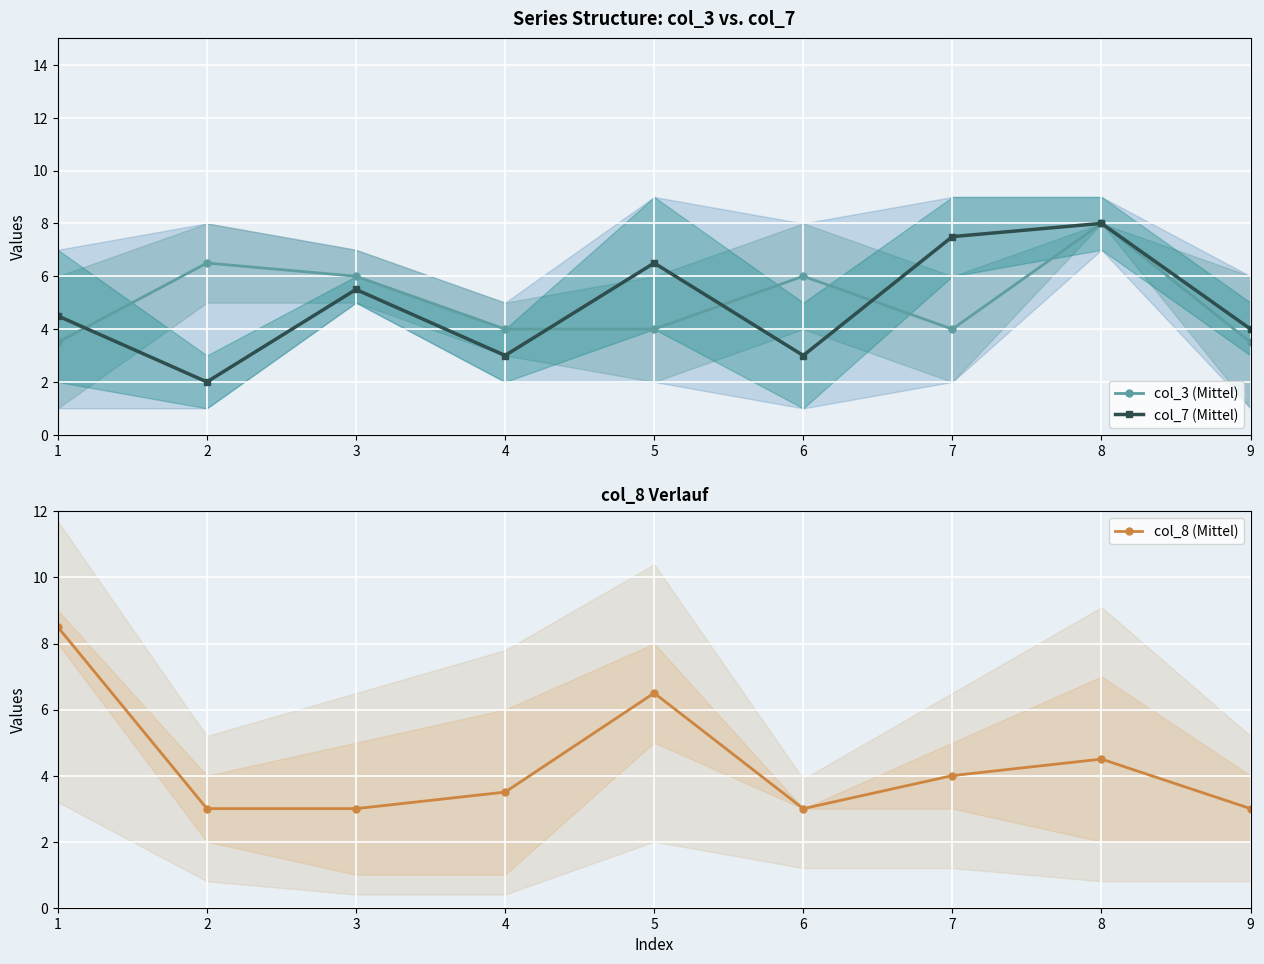

Read the col_8 (Mittel) value at 6.

3.0